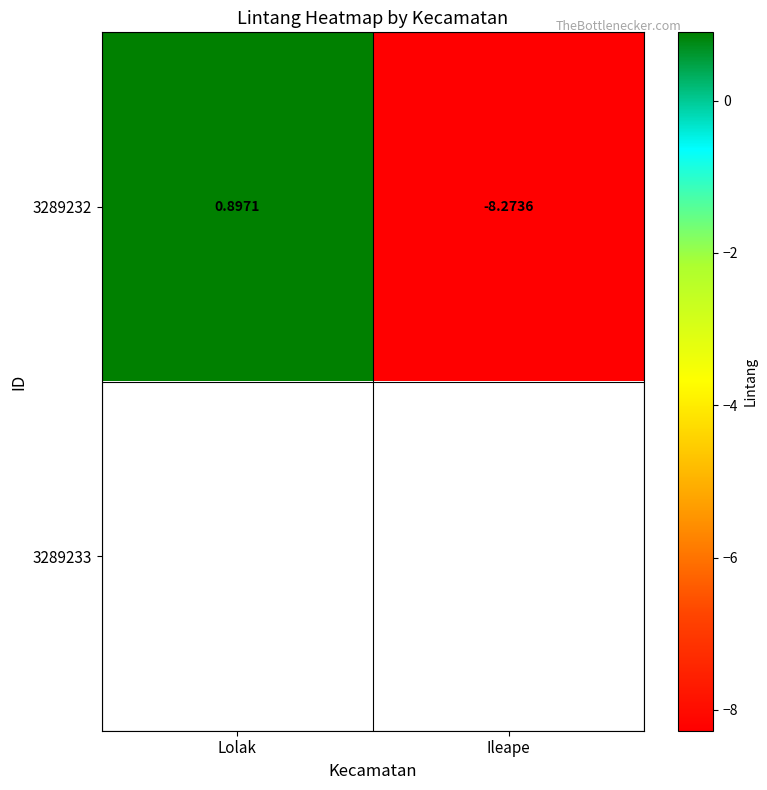

At which label is 3289232 closest to -3?

Lolak